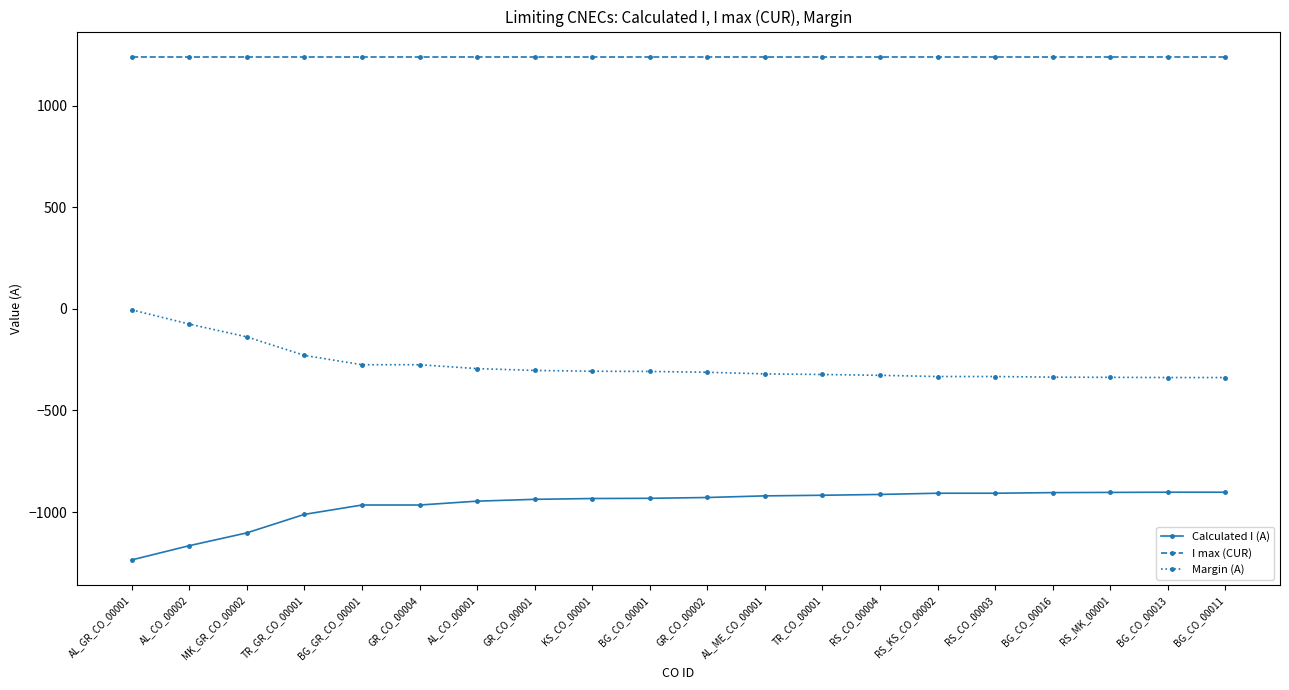

True or false: Calculated I (A) and I max (CUR) cross at least once.

False